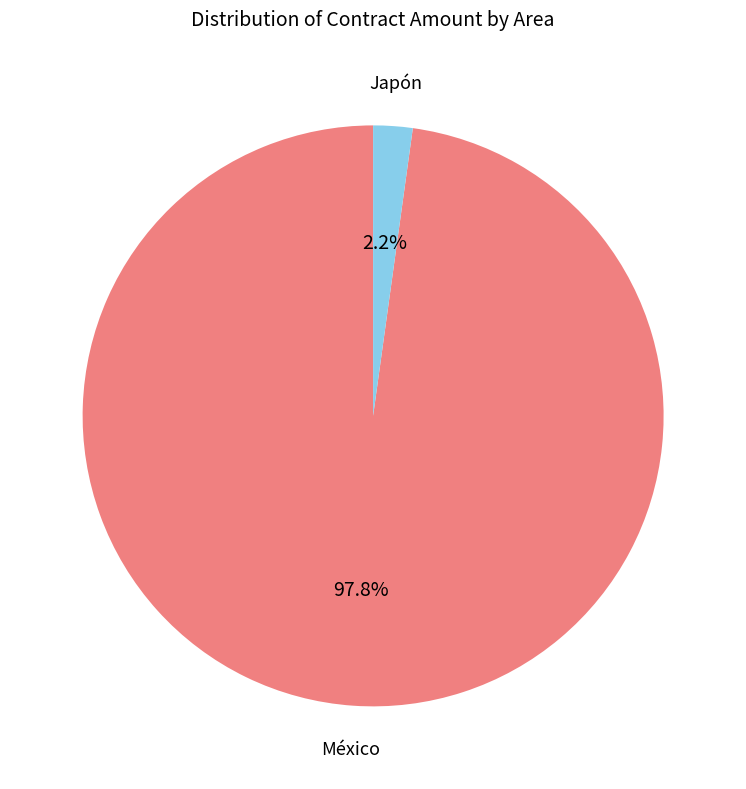

Does any single category account for the majority?

Yes